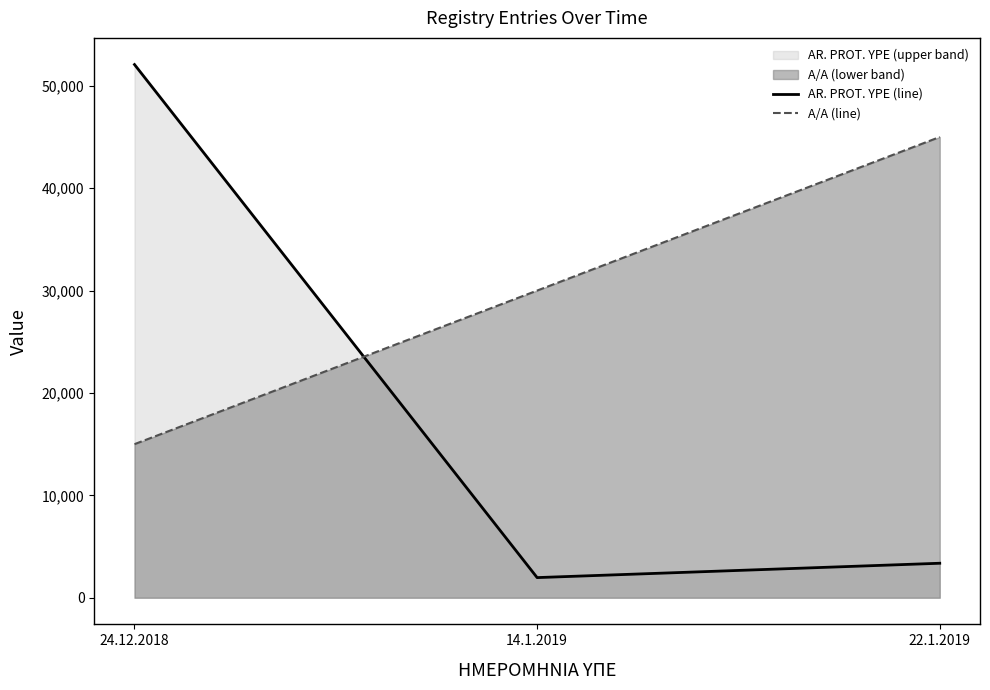

What is the difference between the AR. PROT. YPE (line) values at 22.1.2019 and 24.12.2018?

48707